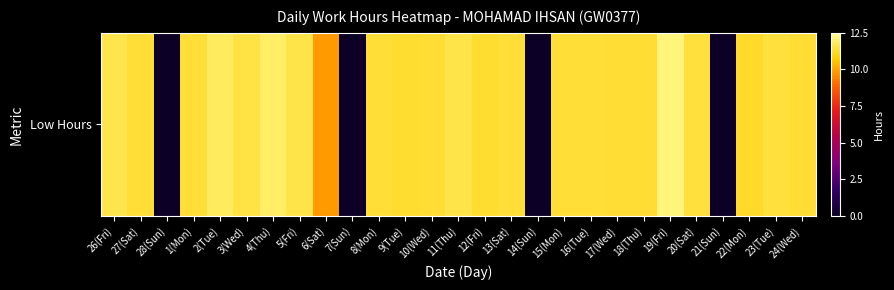

The value at 10(Wed) is 15.8. True or false?

False